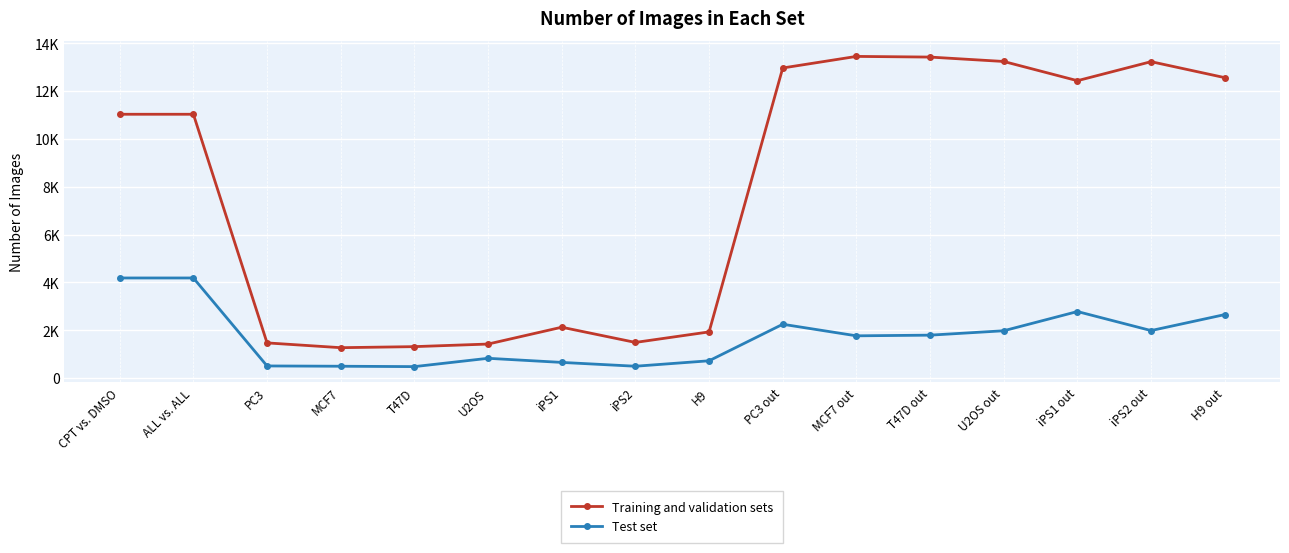

What value does the Test set series have at PC3?

508